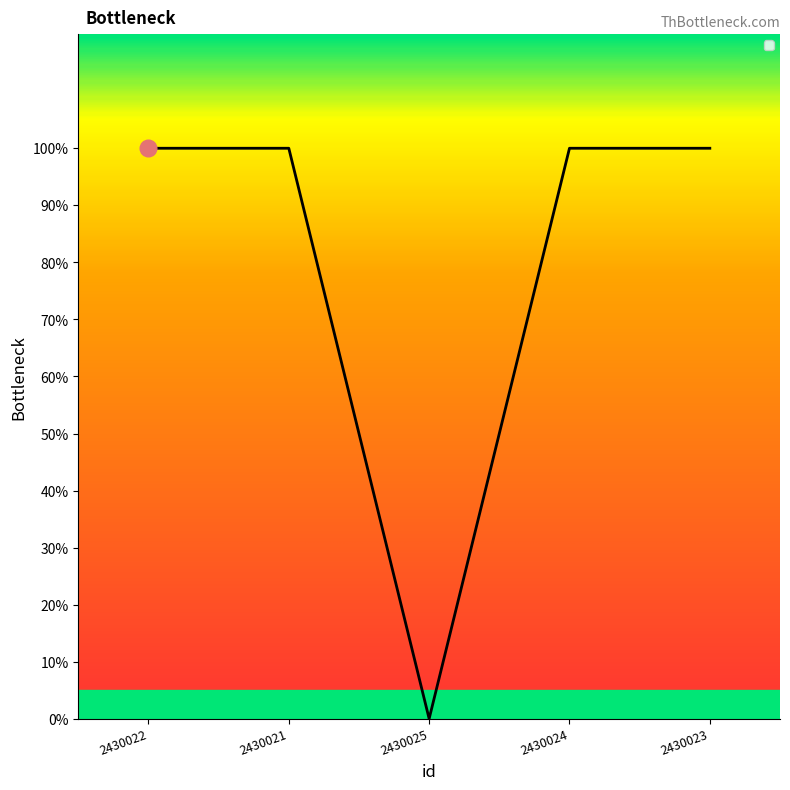

Rank the categories by value from highest to lowest.

2430022, 2430021, 2430024, 2430023, 2430025